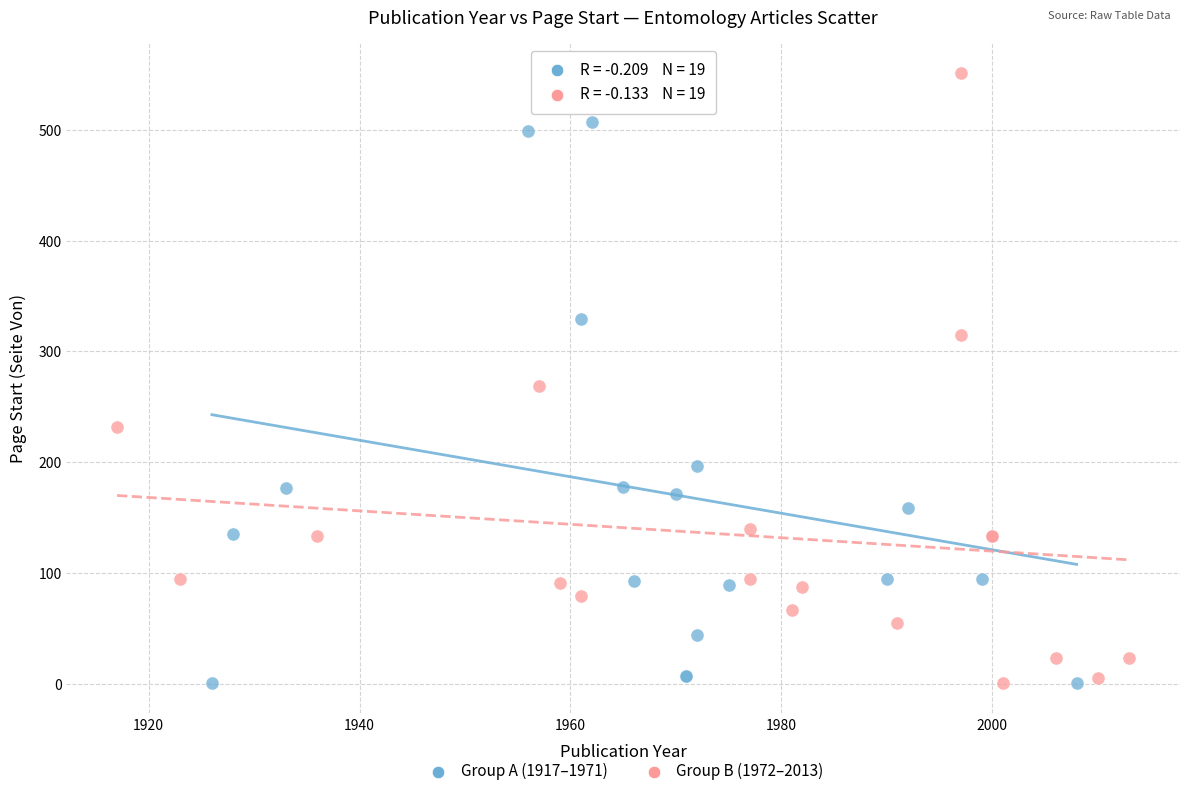

Which series contains the highest Y value?

Group B (1972–2013)